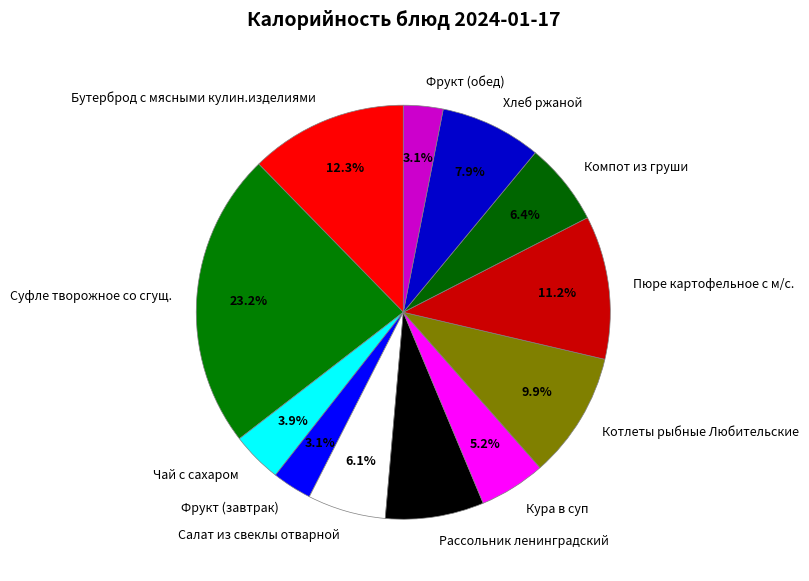

What is the largest slice in the pie chart?

Суфле творожное со сгущ.